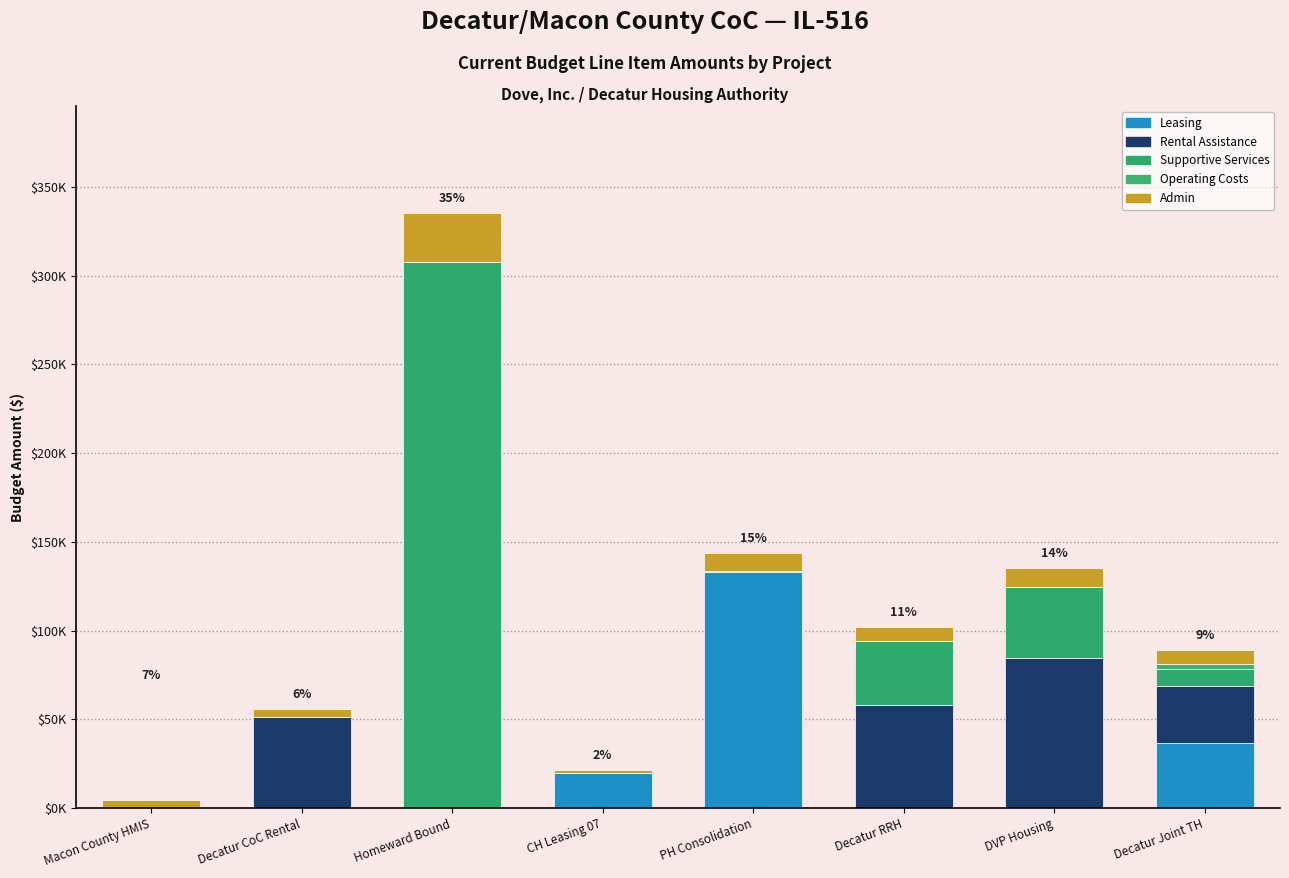

What is the label of the 2nd bar from the left?

Decatur CoC Rental